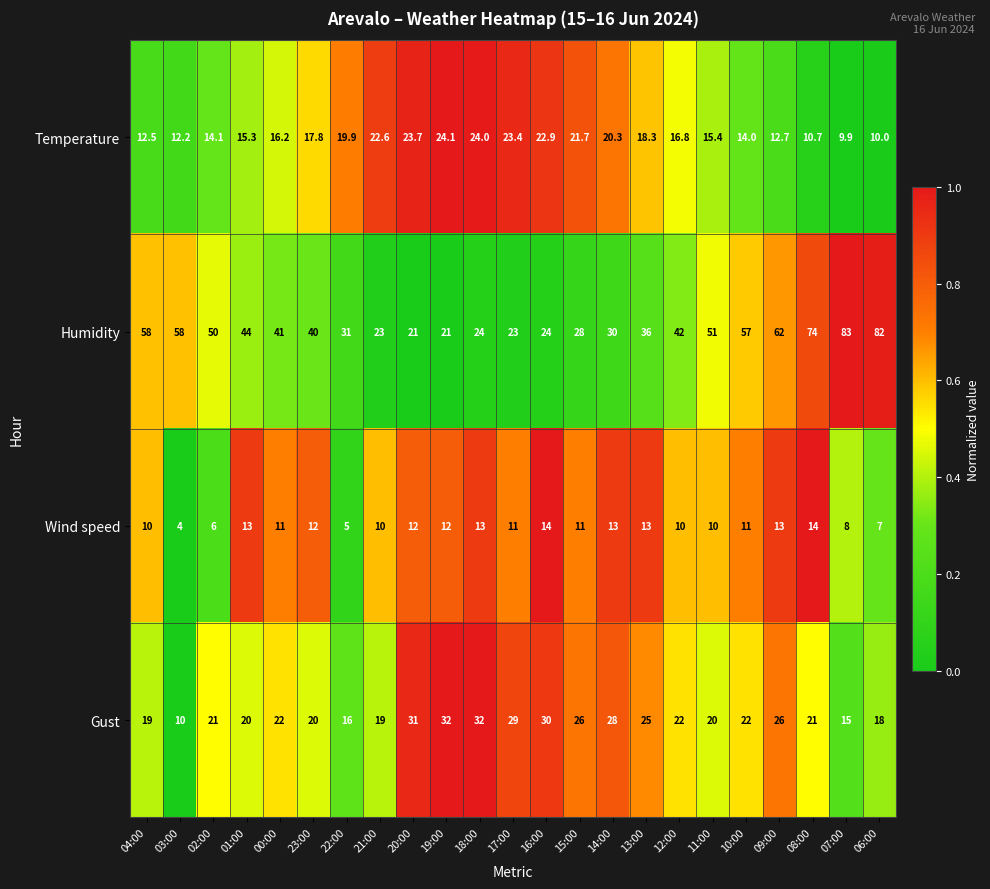

What is the average value of the Temperature series?

17.3